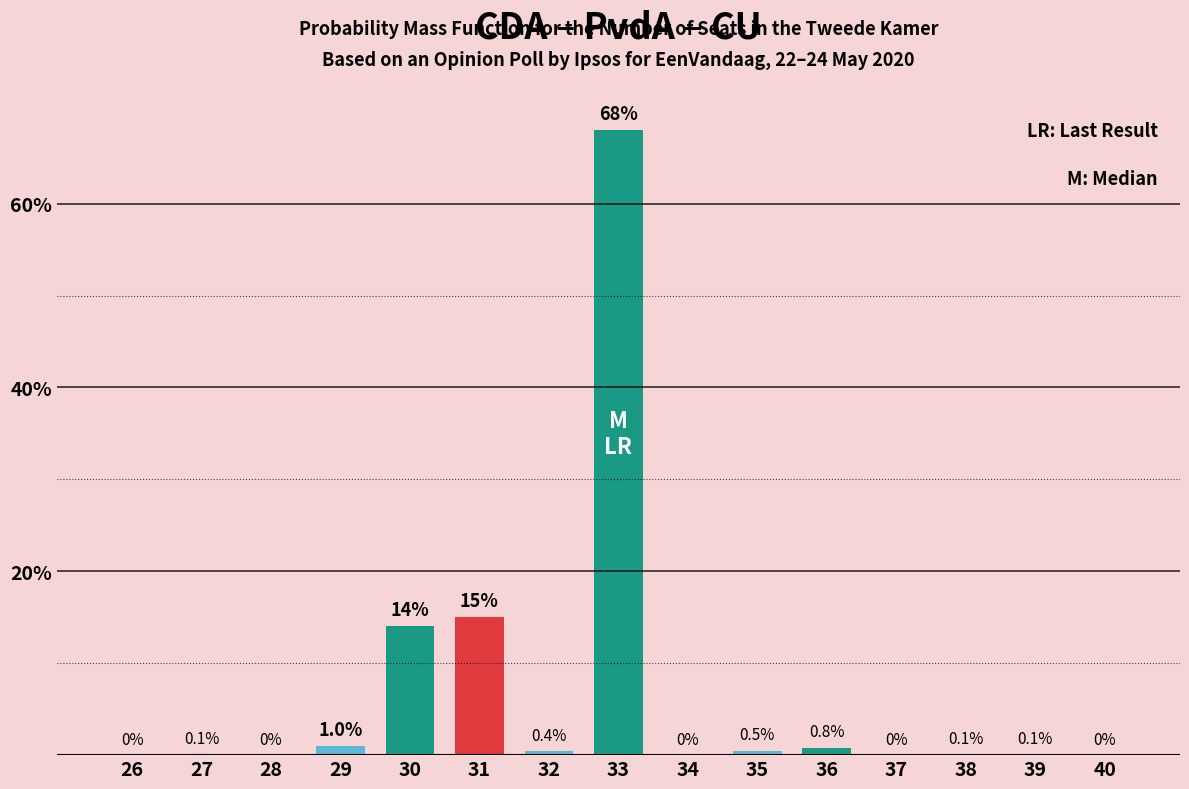

Reading left to right, extract all data points from this chart.

26=0.0	27=0.1	28=0.0	29=1.0	30=14.0	31=15.0	32=0.4	33=68.0	34=0.0	35=0.5	36=0.8	37=0.0	38=0.1	39=0.1	40=0.0